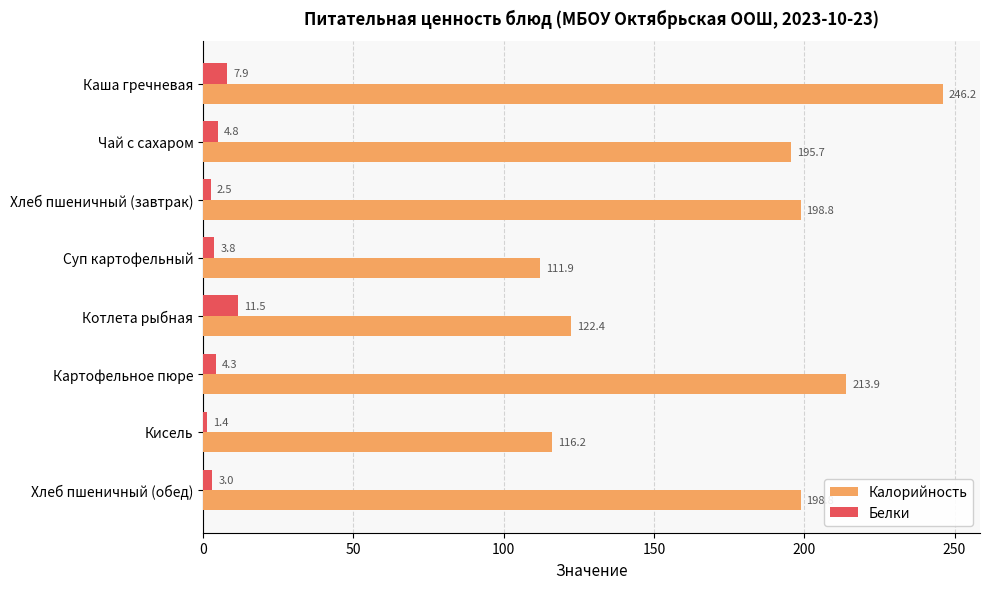

True or false: Белки has a value of 2.5 at Хлеб пшеничный (завтрак).

True